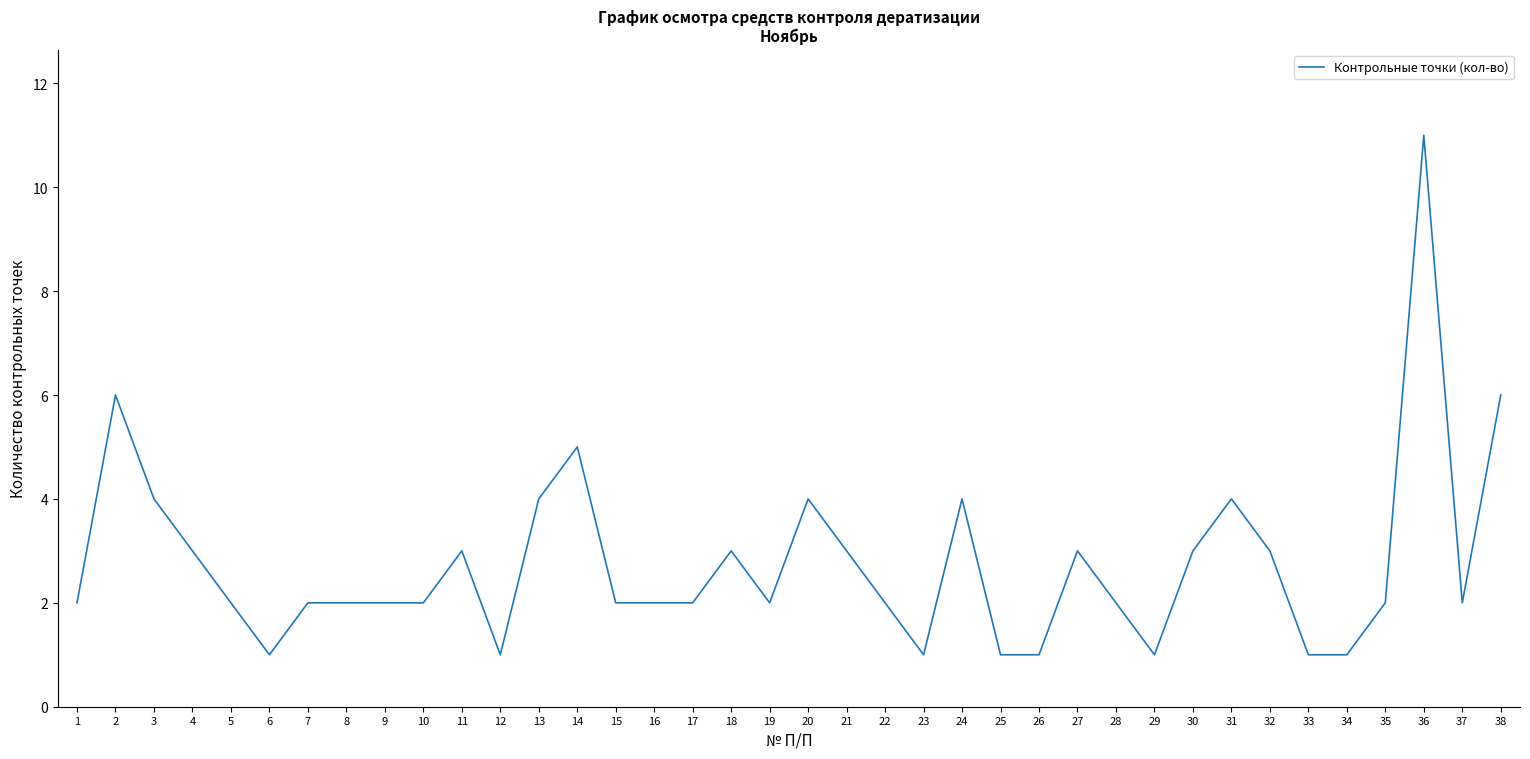

What is the greatest value displayed?

11